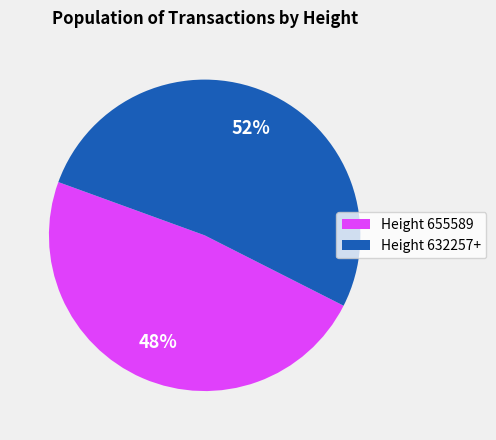

Rank the categories by value from highest to lowest.

Height 632257+, Height 655589